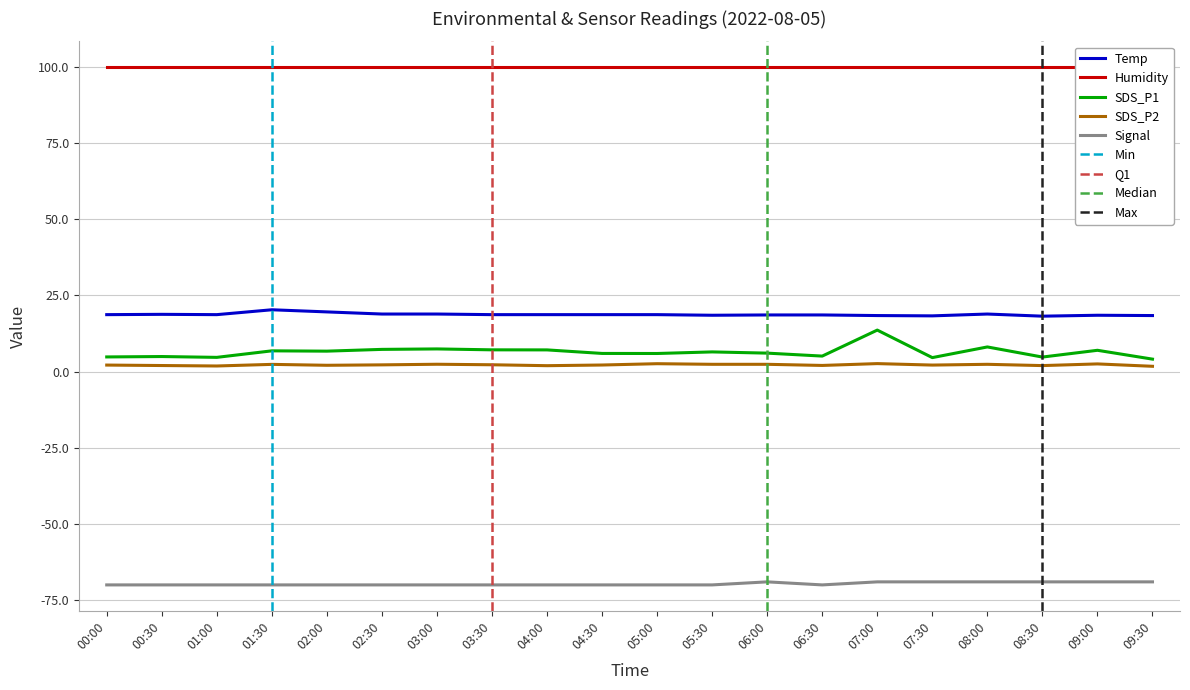

Which category has the lowest value across all series?

00:00